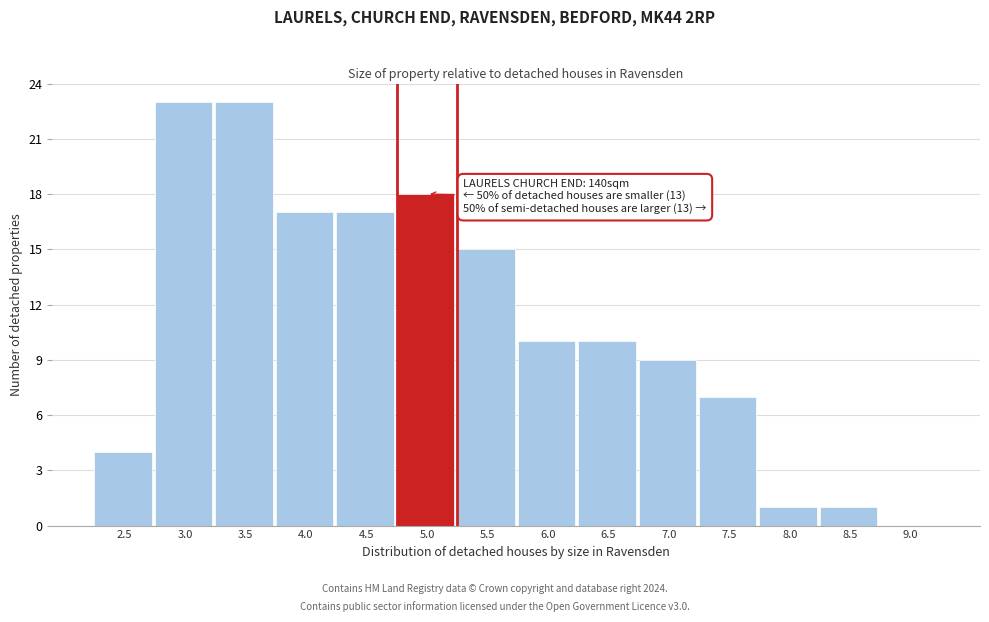

Reading left to right, transcribe all the data shown in this chart.

2.5=4	3.0=23	3.5=23	4.0=17	4.5=17	5.0=18	5.5=15	6.0=10	6.5=10	7.0=9	7.5=7	8.0=1	8.5=1	9.0=0